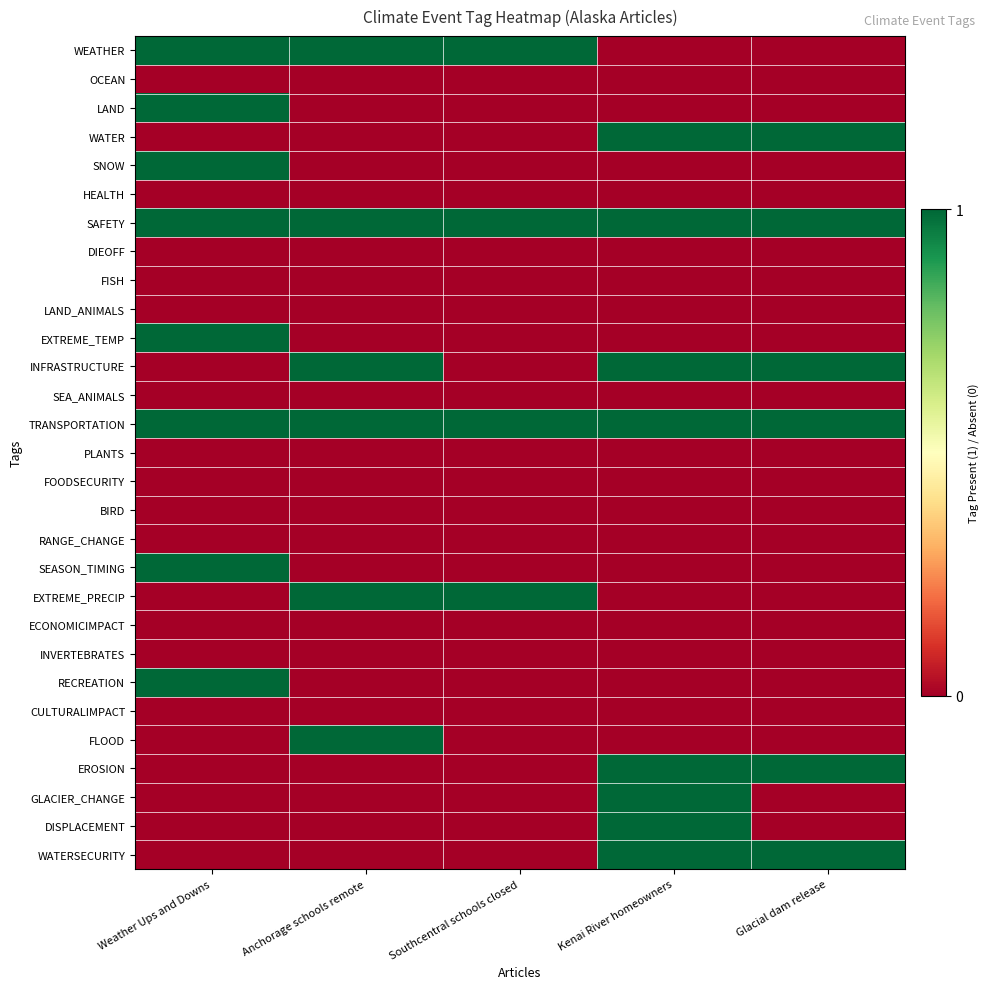

How many distinct data groups are displayed?

29